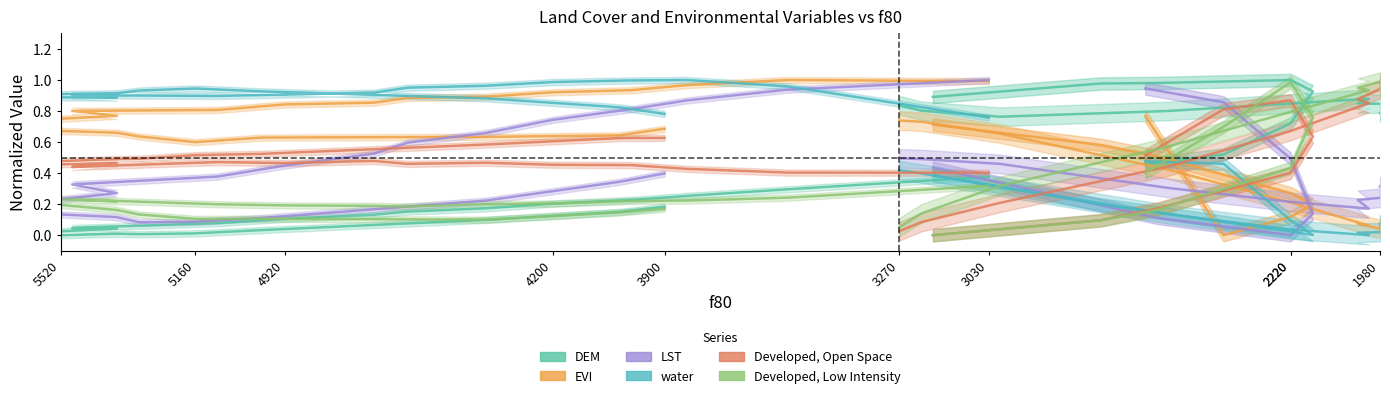

Which series has the largest range (max minus min)?

LST